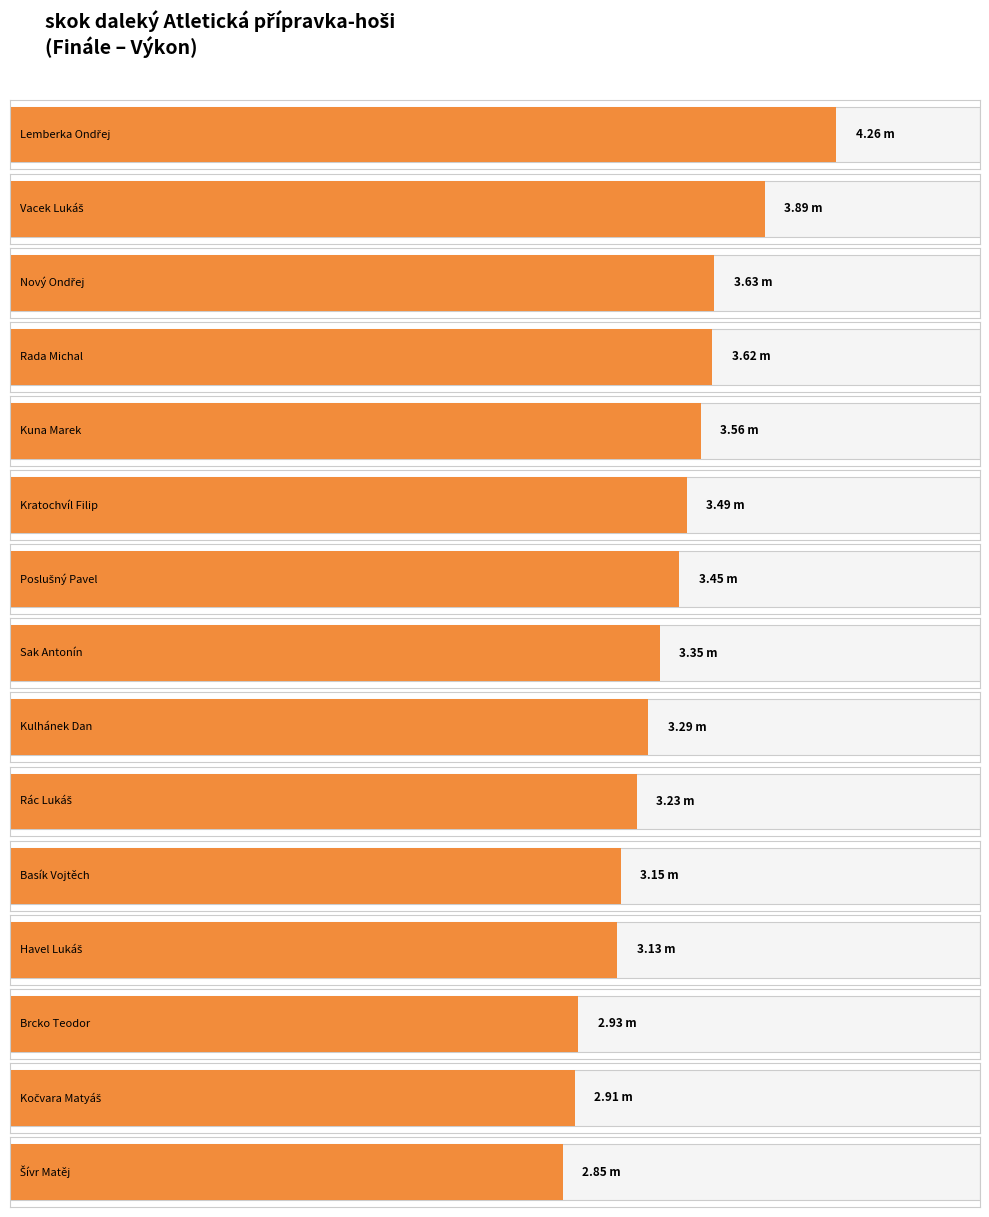

Rank the categories by value from lowest to highest.

Šívr Matěj, Kočvara Matyáš, Brcko Teodor, Havel Lukáš, Basík Vojtěch, Rác Lukáš, Kulhánek Dan, Sak Antonín, Poslušný Pavel, Kratochvíl Filip, Kuna Marek, Rada Michal, Nový Ondřej, Vacek Lukáš, Lemberka Ondřej